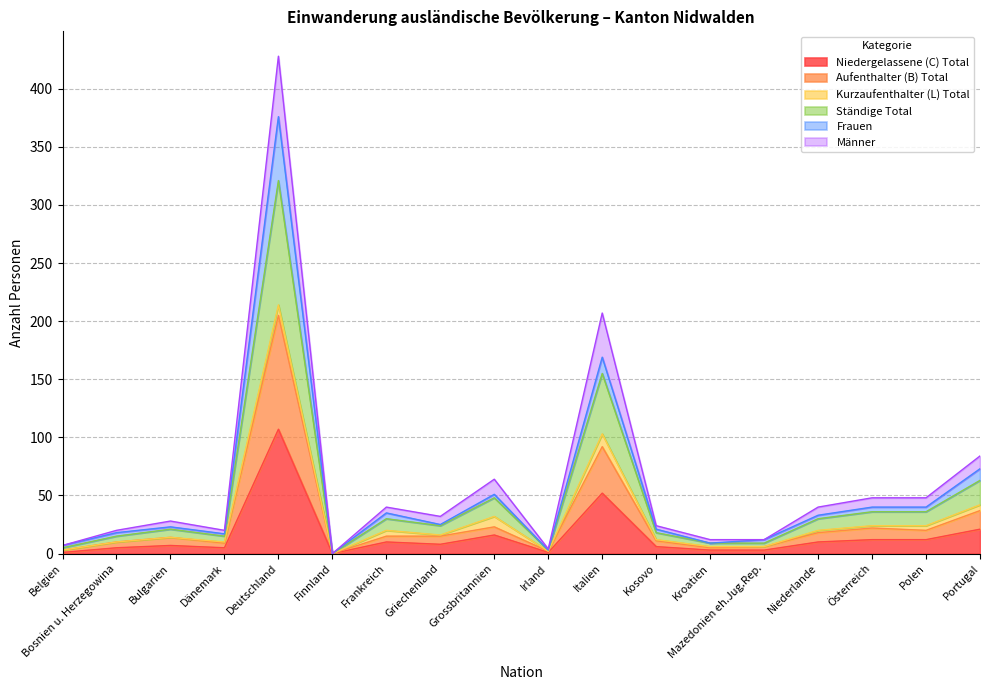

Which label corresponds to the largest value in the chart?

Deutschland